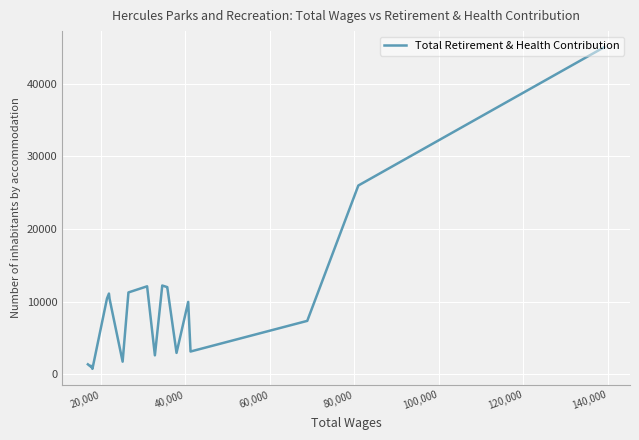

What is the difference between the maximum and minimum values?

44323